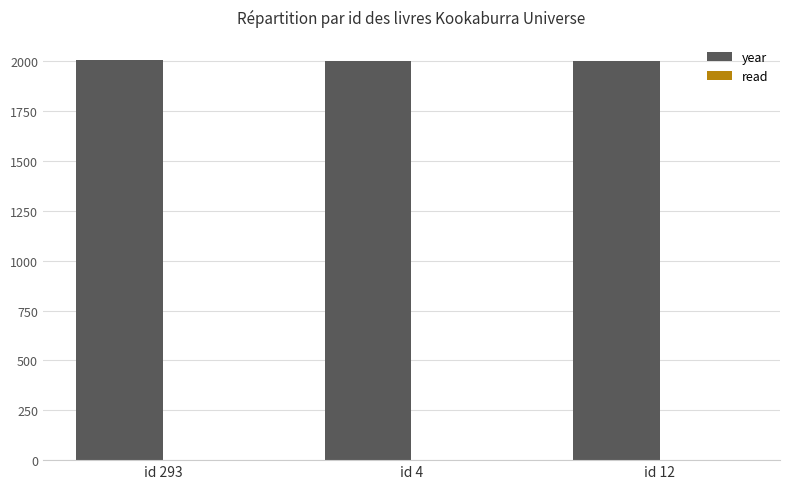

What is the sum of all year values?

6012